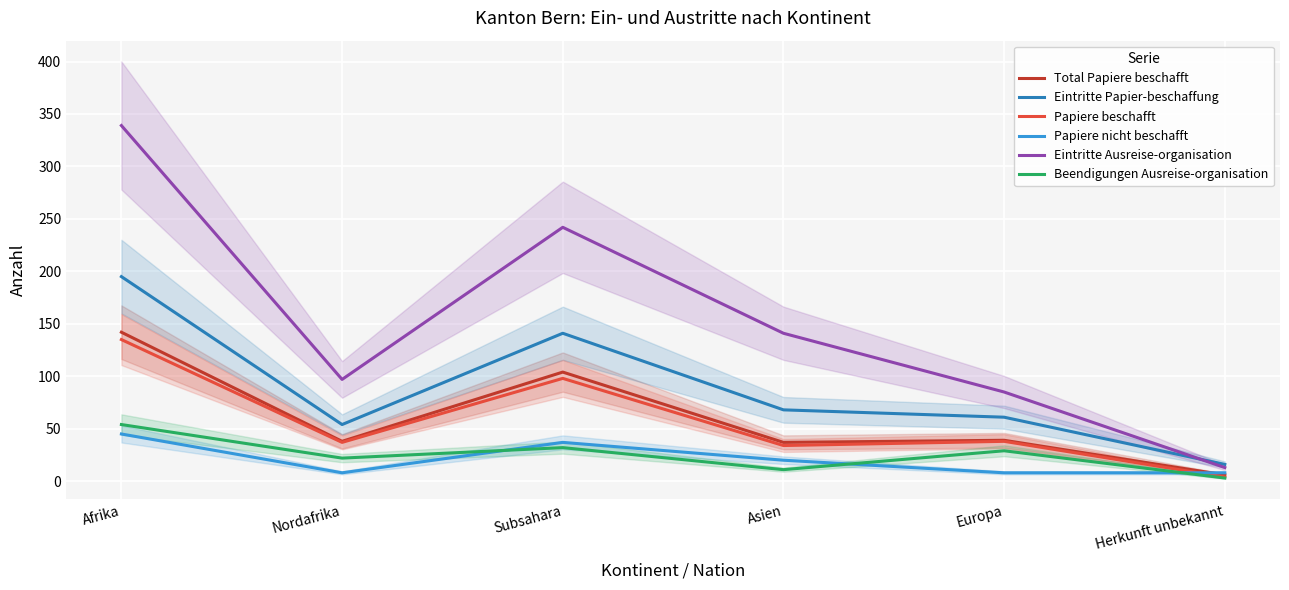

Which series has the widest spread of values?

Eintritte Ausreise-organisation